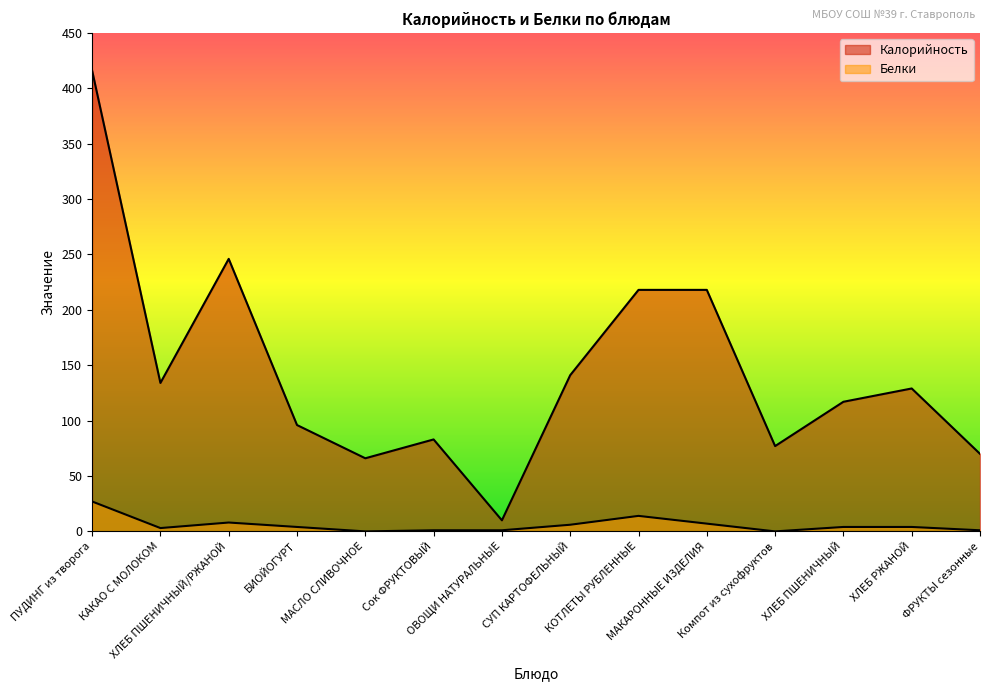

True or false: Калорийность and Белки cross at least once.

False